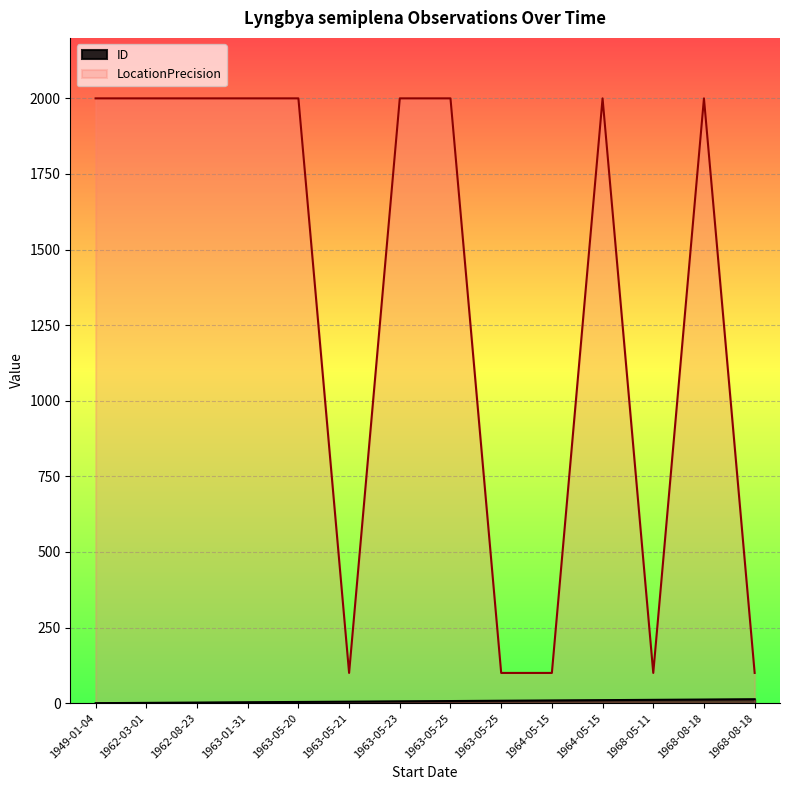

Reading left to right, what are all the values shown in this chart?

ID: 0	1	2	3	4	5	6	7	8	9	10	11	12	13
LocationPrecision: 2000	2000	2000	2000	2000	100	2000	2000	100	100	2000	100	2000	100